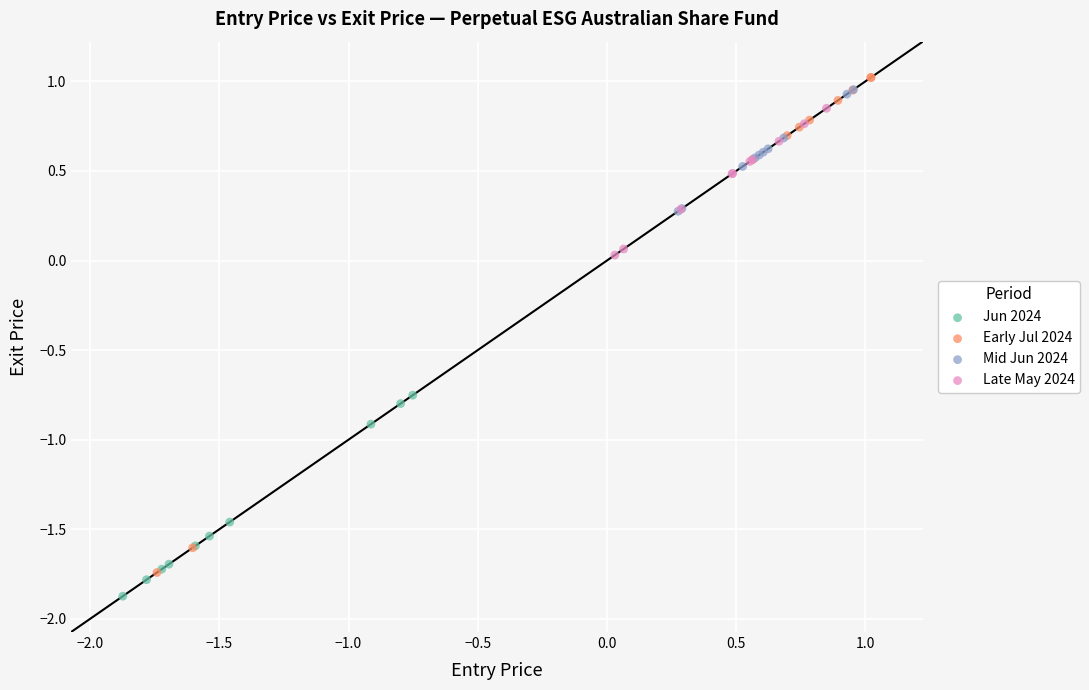

Which series reaches the minimum Y coordinate?

Jun 2024